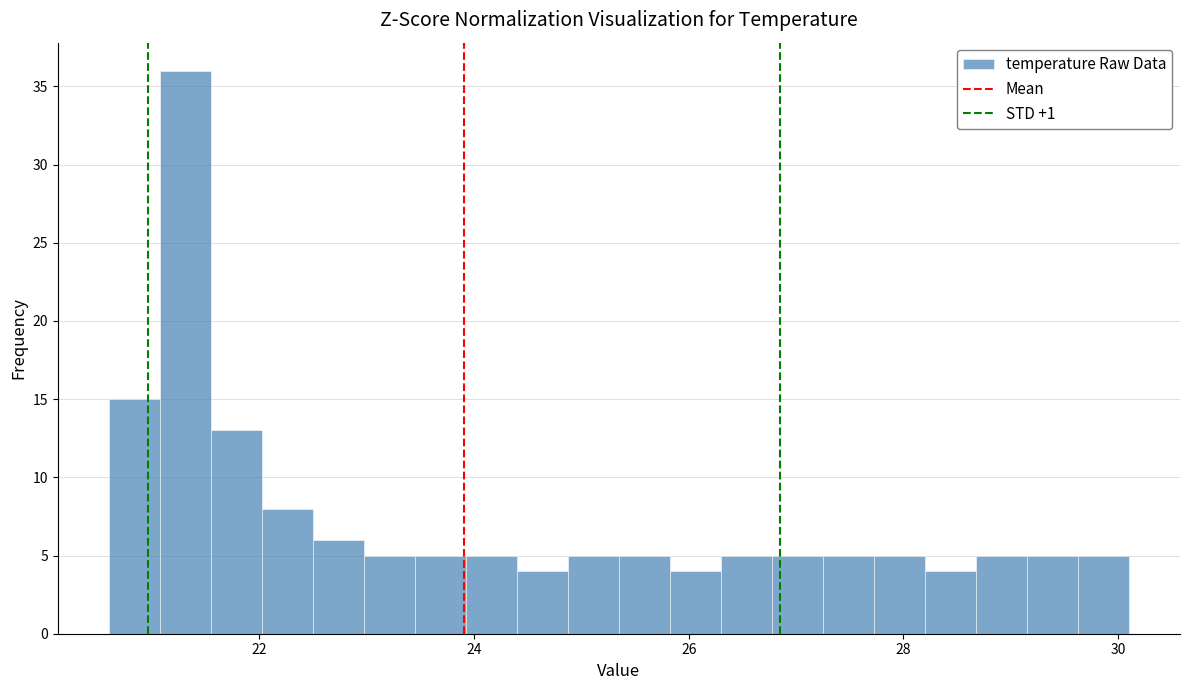

Around what value on the x-axis is the tallest bar? Give the approximate position of its centre, as read against the axis.

21.4